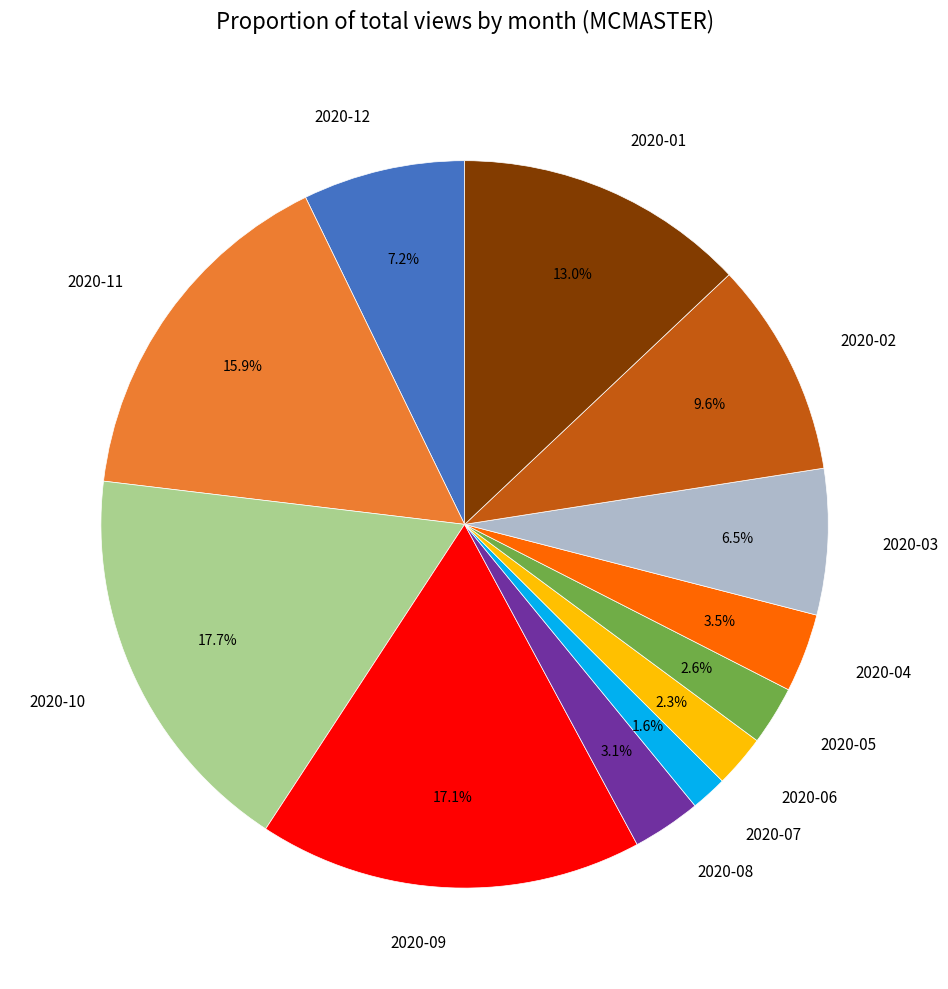

Is there any slice that represents more than half of the pie?

No